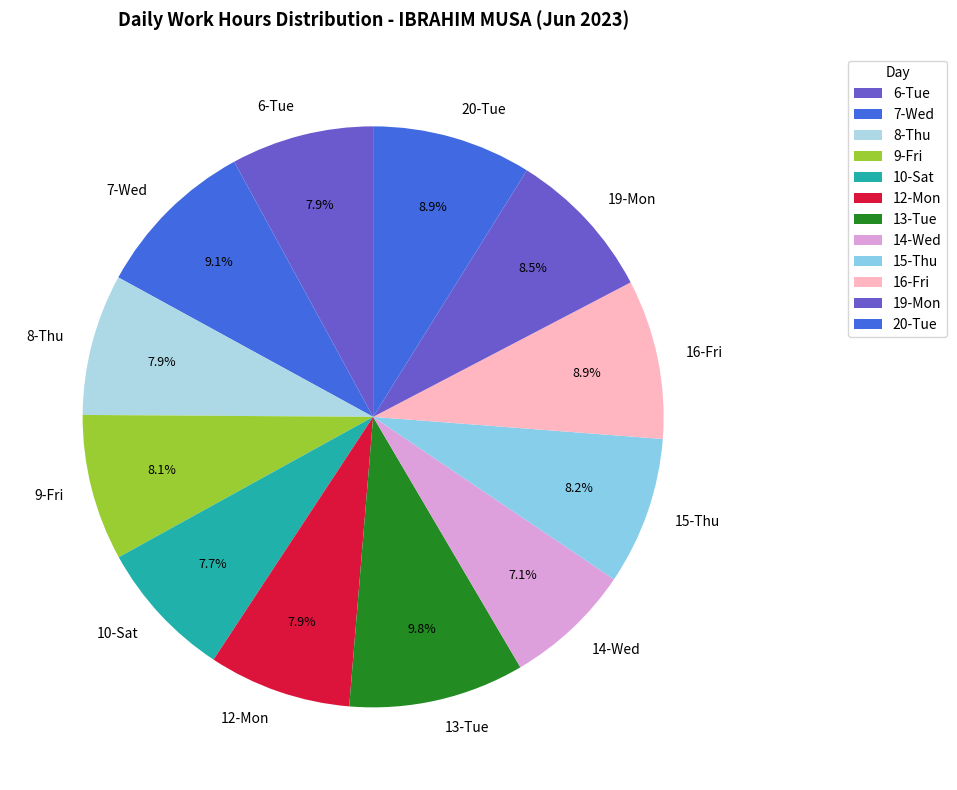

Do 19-Mon and 16-Fri together represent more than half of the pie?

No